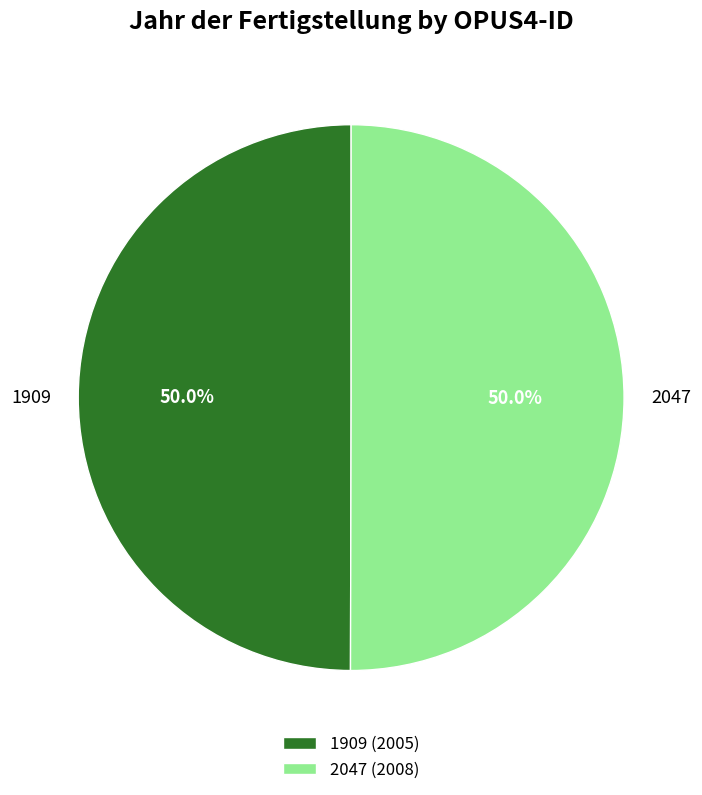

What is the ratio of the value at 2047 to the value at 1909?

1.0